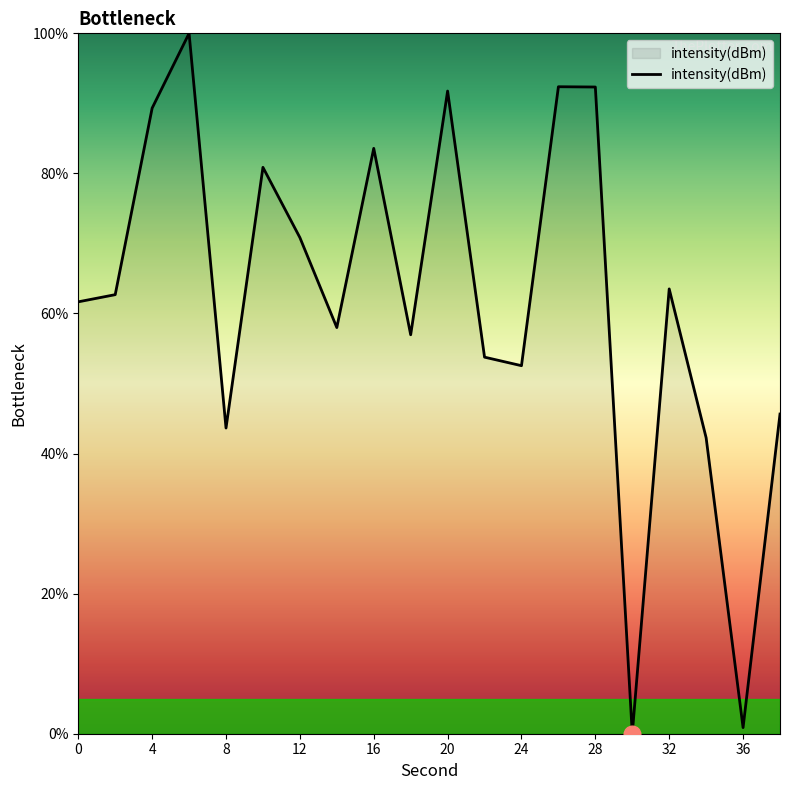

What is the greatest value displayed?

100.0